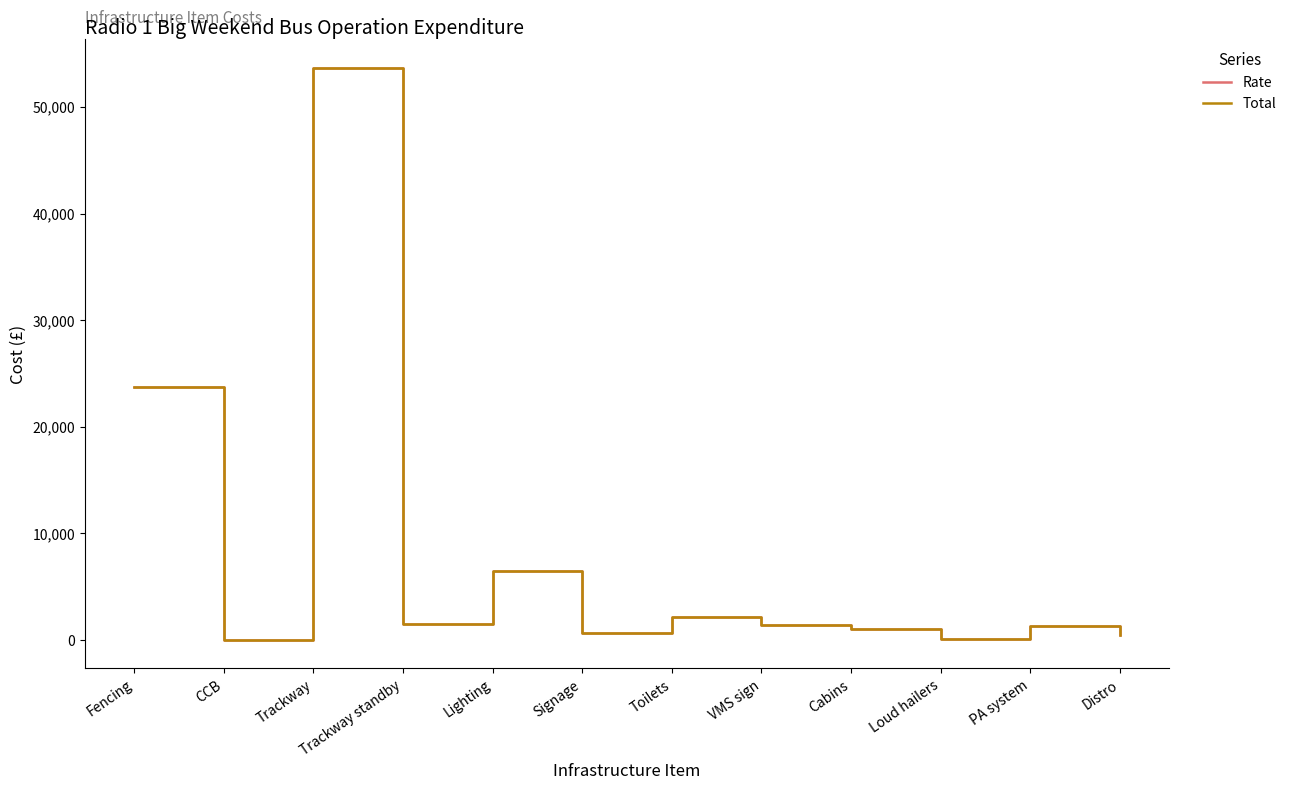

How many interior local peaks does the Rate series have?

4